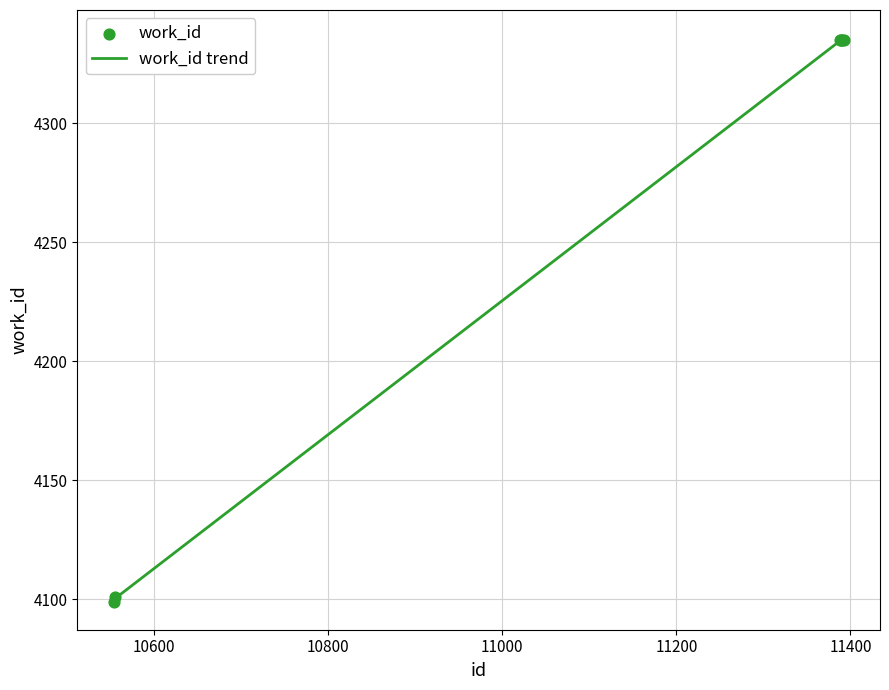

Which has a higher value, 10555 or 10554?

10555